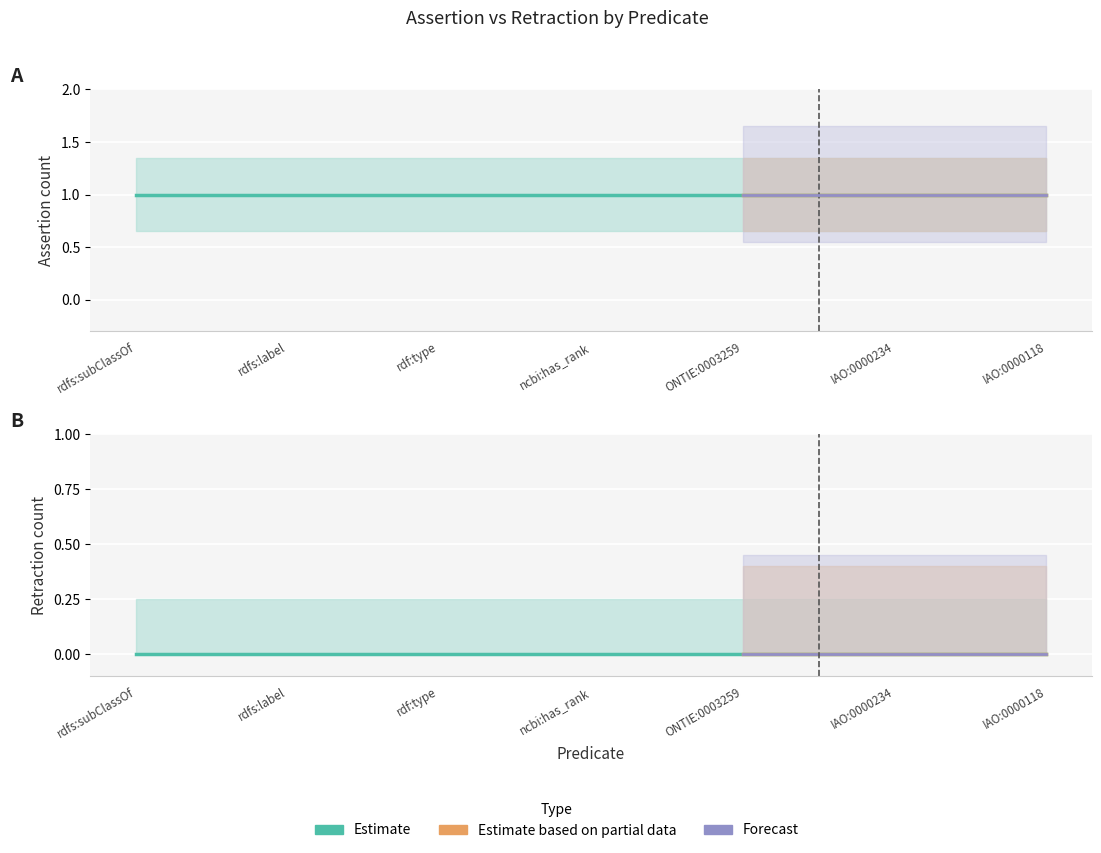

True or false: assertion and retraction cross at least once.

False